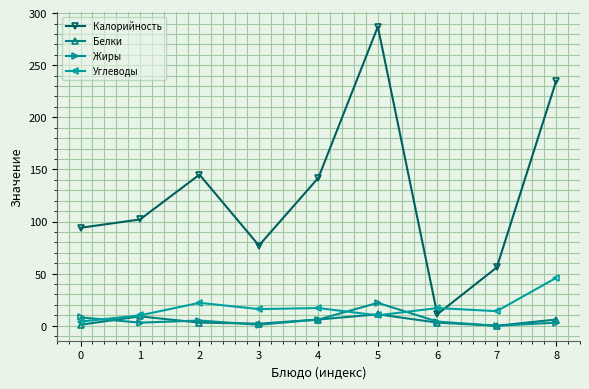

At which category does the chart reach its peak across all series?

5